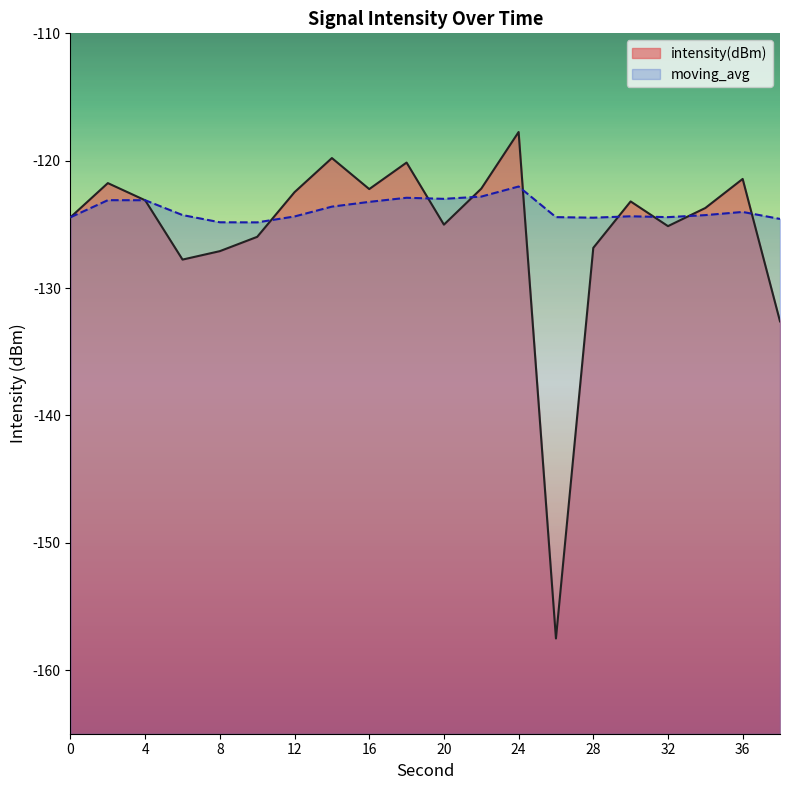

Count the number of data series in this chart.

2